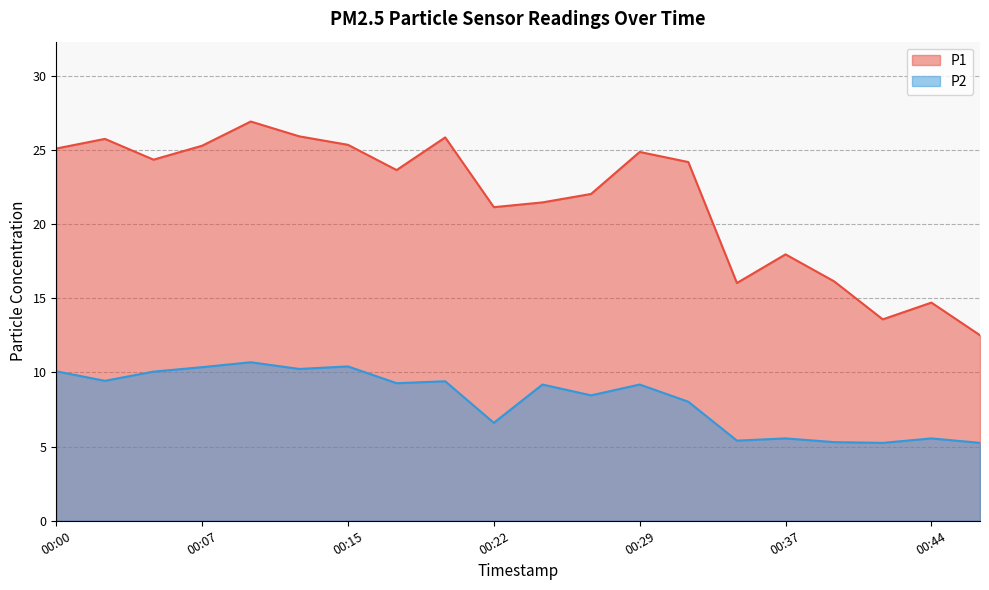

Is the value of P1 at 00:42 greater than the value of P2 at 00:15?

Yes